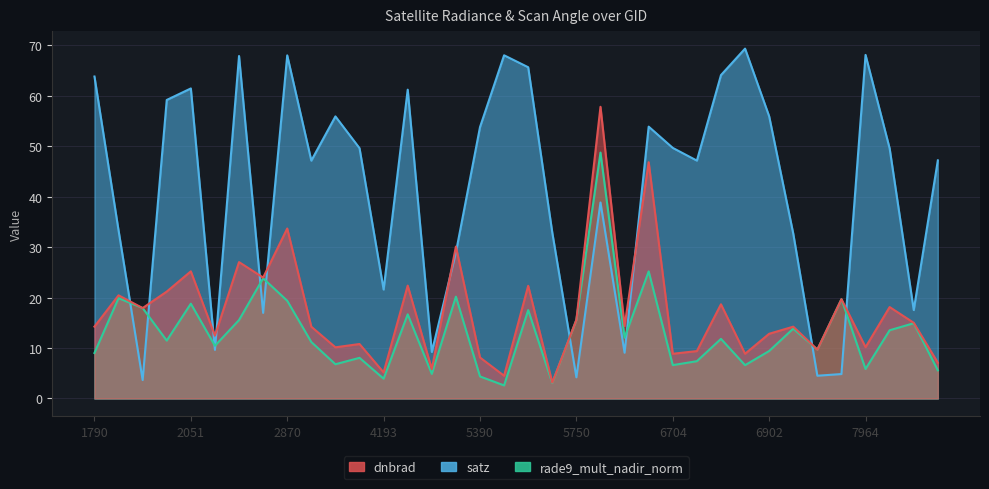

How many values in the dnbrad series exceed 14?

21